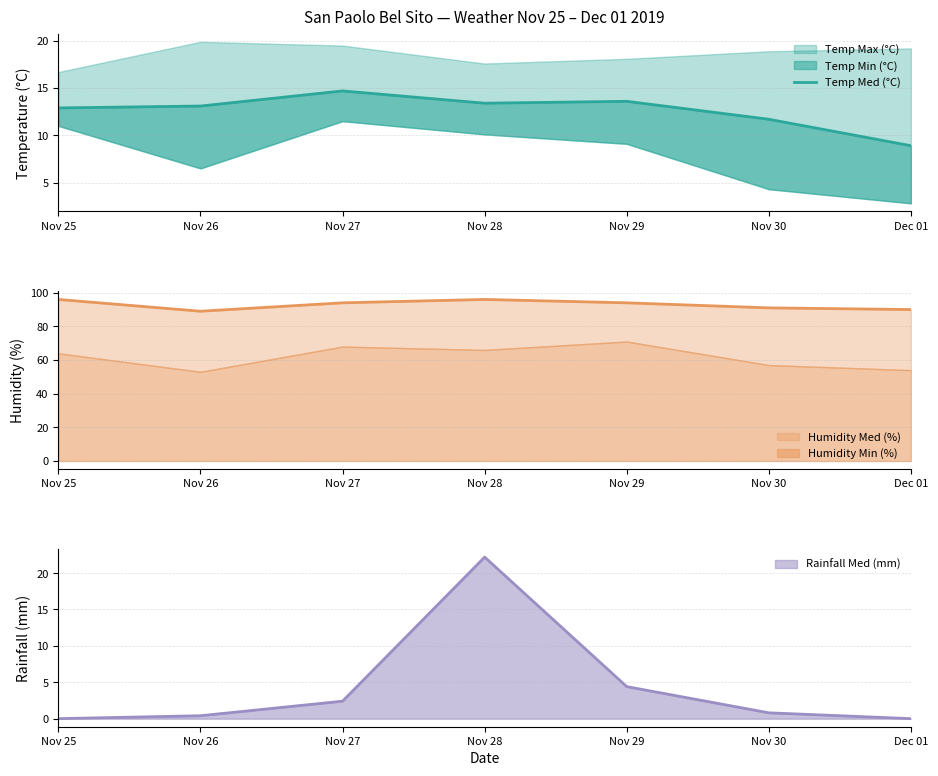

At which label does the data first exceed 13?

Nov 26